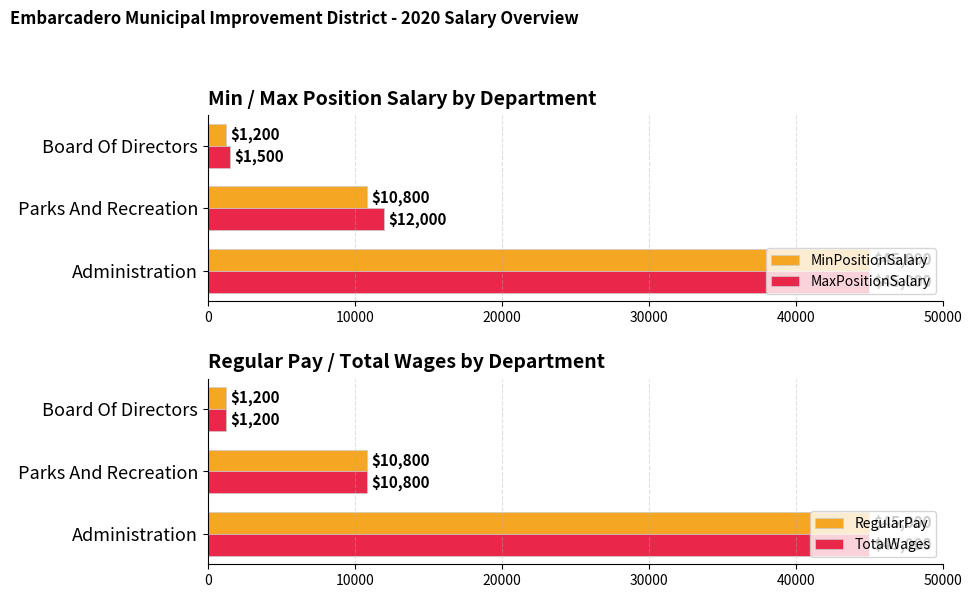

The value of MaxPositionSalary at Board Of Directors is 1500. True or false?

True